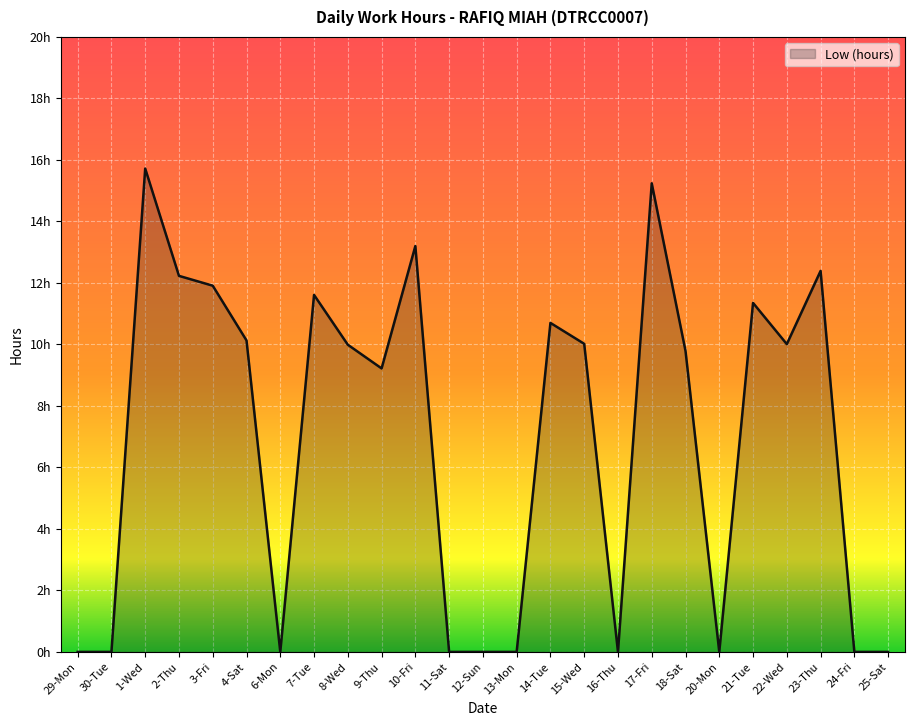

The chart shows a value of 0.0 at 24-Fri. True or false?

True